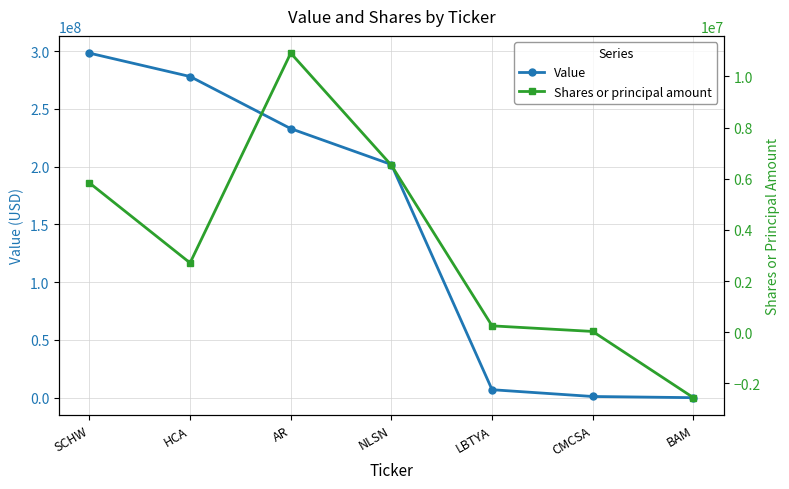

Where is Value nearest to the value 149175500?

NLSN